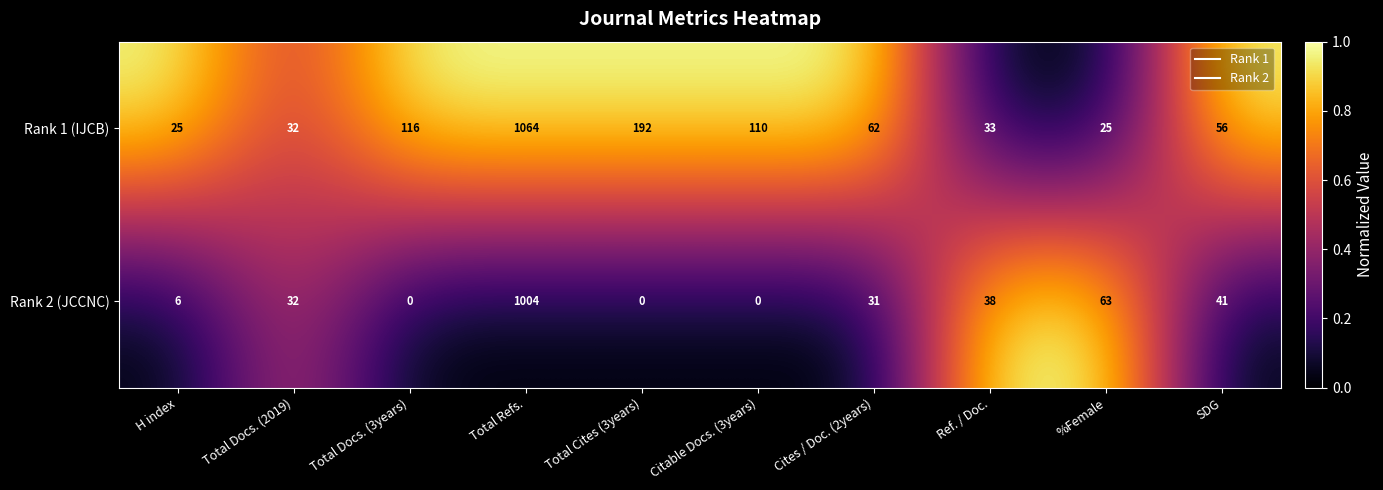

What is the average value of the Rank 2 (JCCNC) series?

122